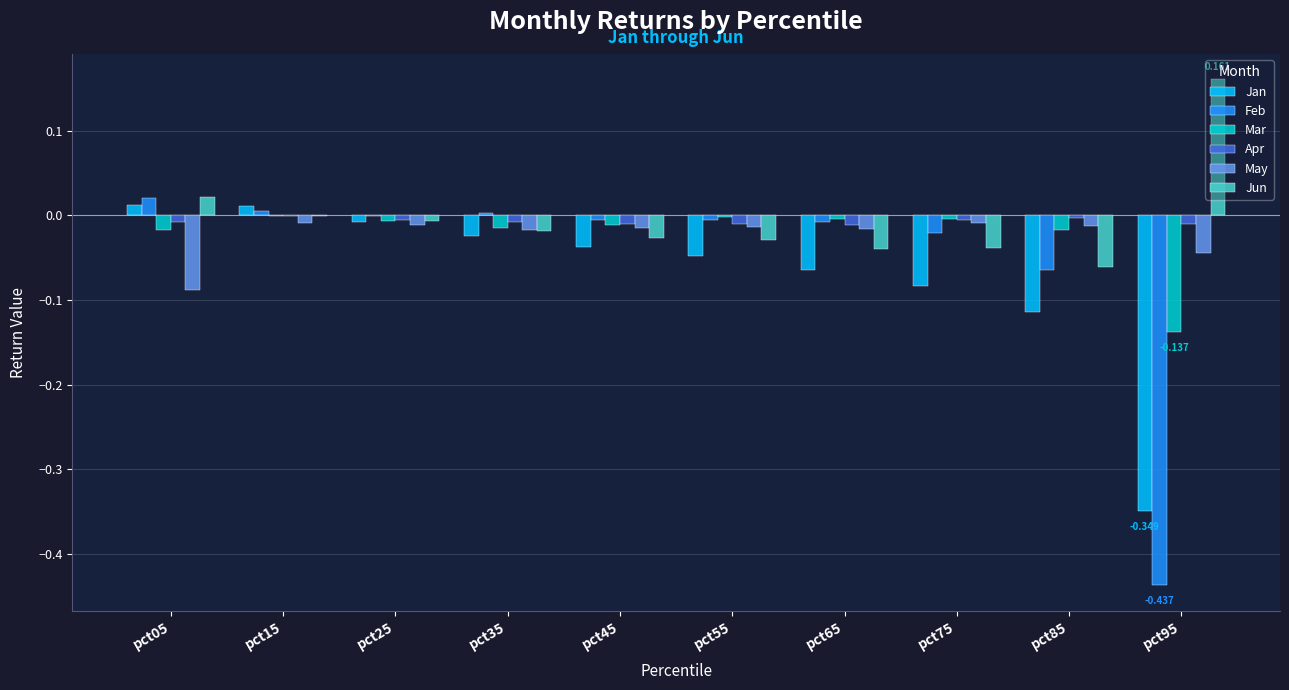

Does the chart contain stacked bars?

No